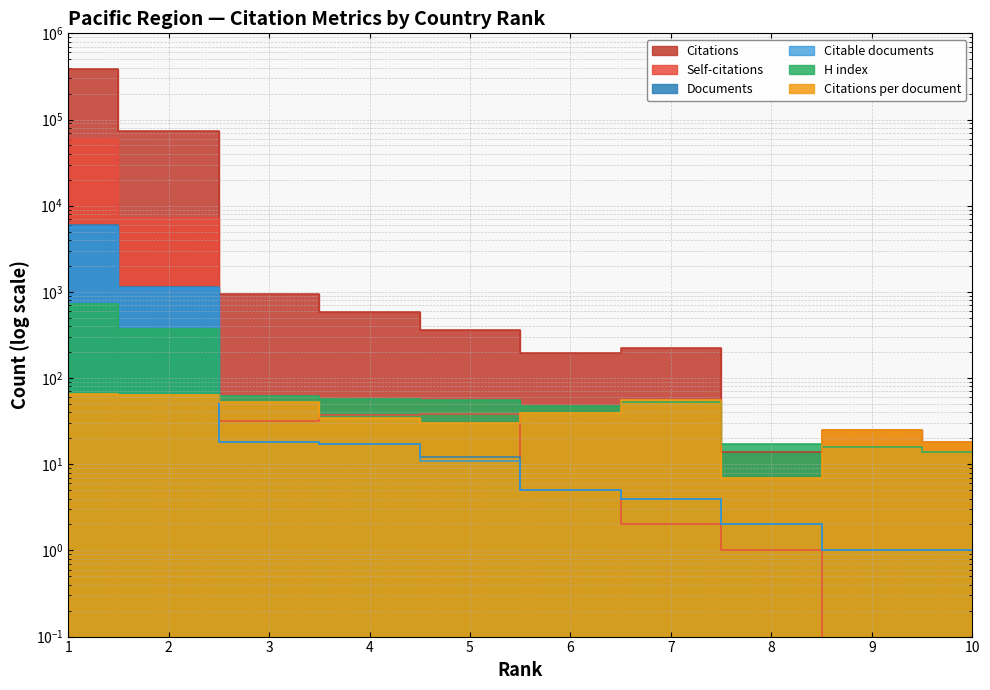

What is the value of the Citable documents point at the 9th from the left?

1.0